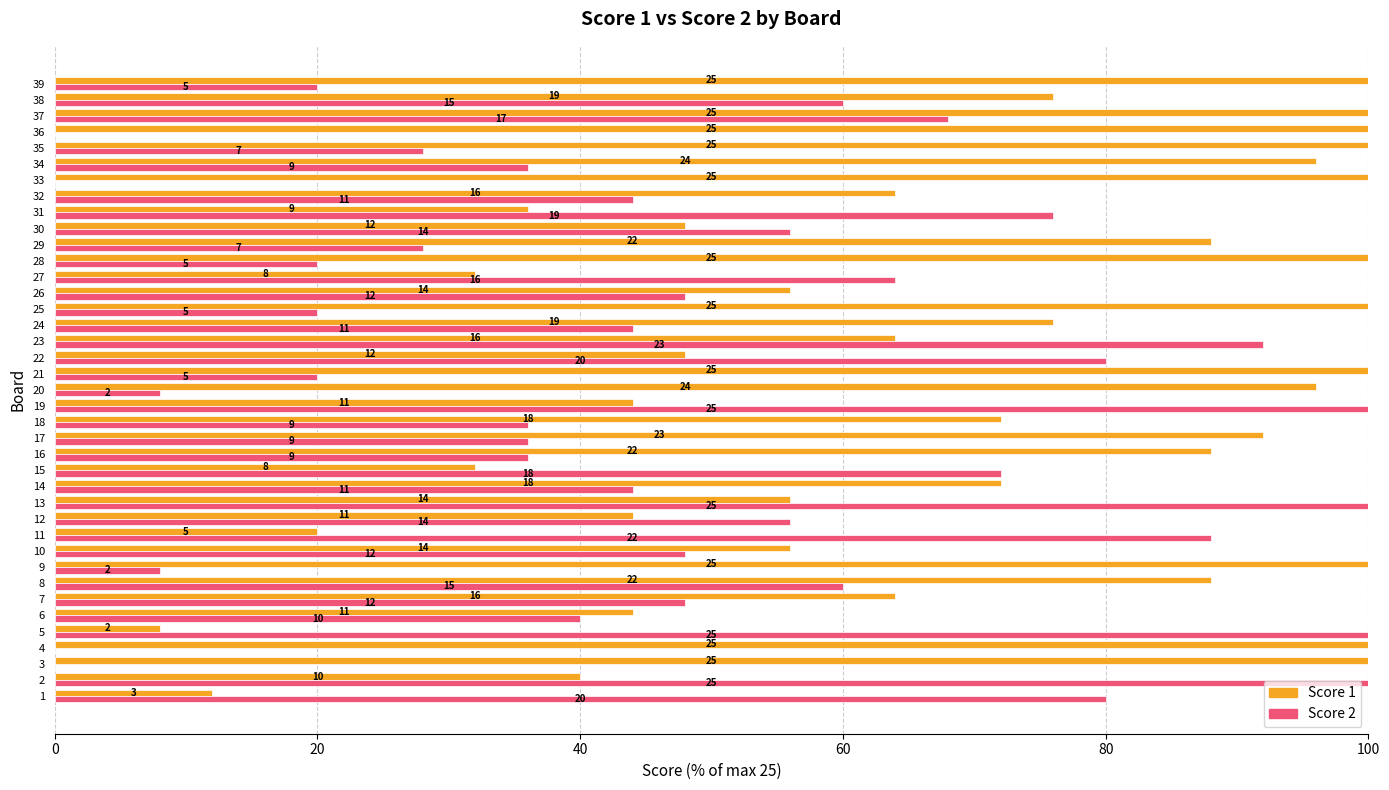

Which series has the widest spread of values?

Score 2